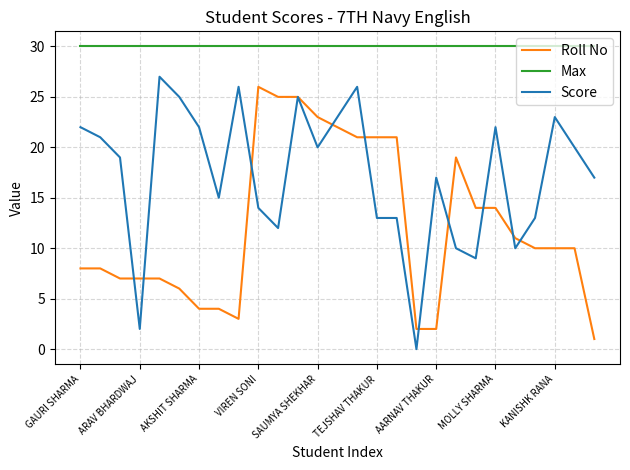

At how many categories does at least one series exceed 5?

27